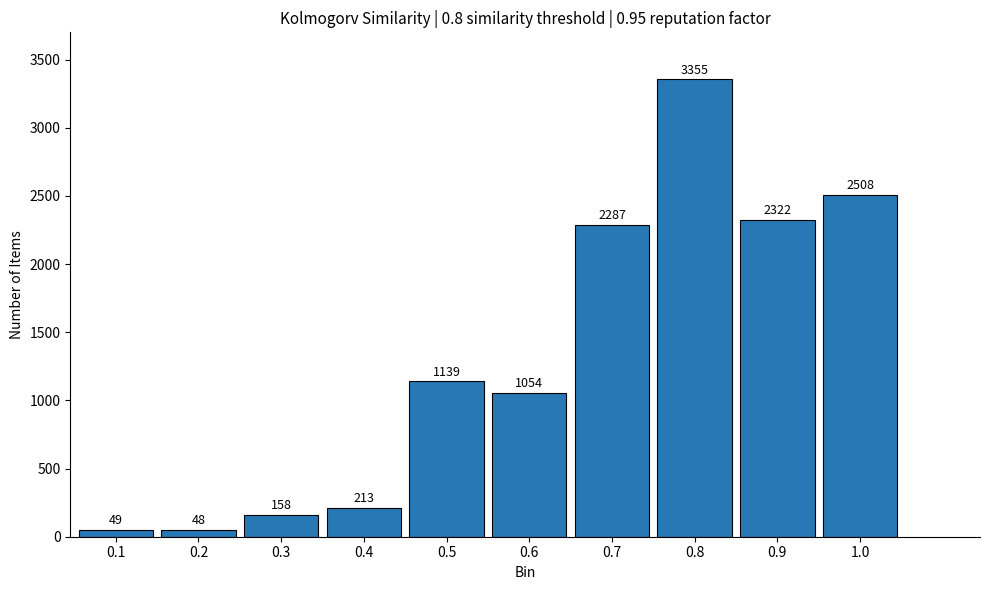

Reading left to right, extract all data points from this chart.

49	48	158	213	1139	1054	2287	3355	2322	2508